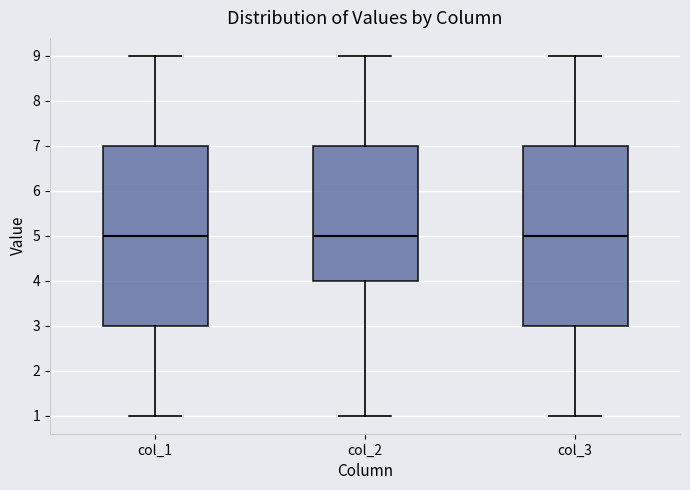

Reading left to right, transcribe this box plot: for each box, give where its median line is, the range the box spans, and where its two whiskers end, as read against the y-axis. The values are not printed on the chart, so give them approximately, as read against the axis.

col_1: median 5, box 3 to 7, whiskers 1 to 9
col_2: median 5, box 4 to 7, whiskers 1 to 9
col_3: median 5, box 3 to 7, whiskers 1 to 9